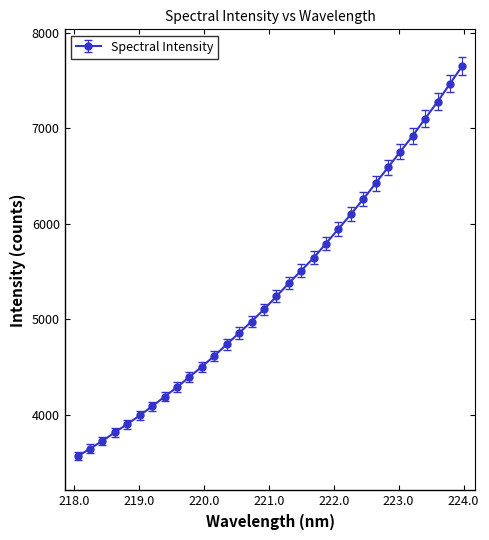

What is the value of the 26th point from the left?

6590.7